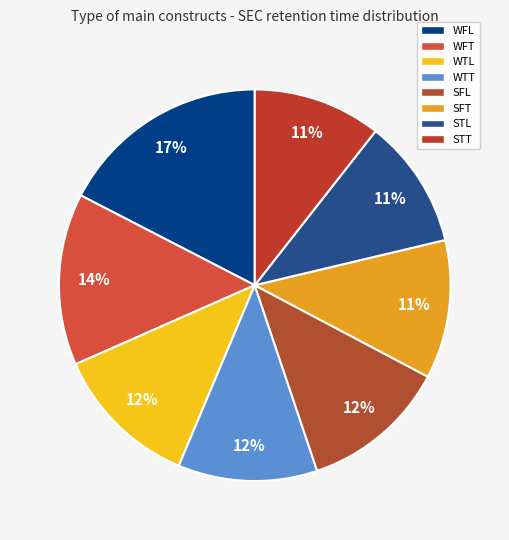

Which category has the smallest portion of the pie?

STT